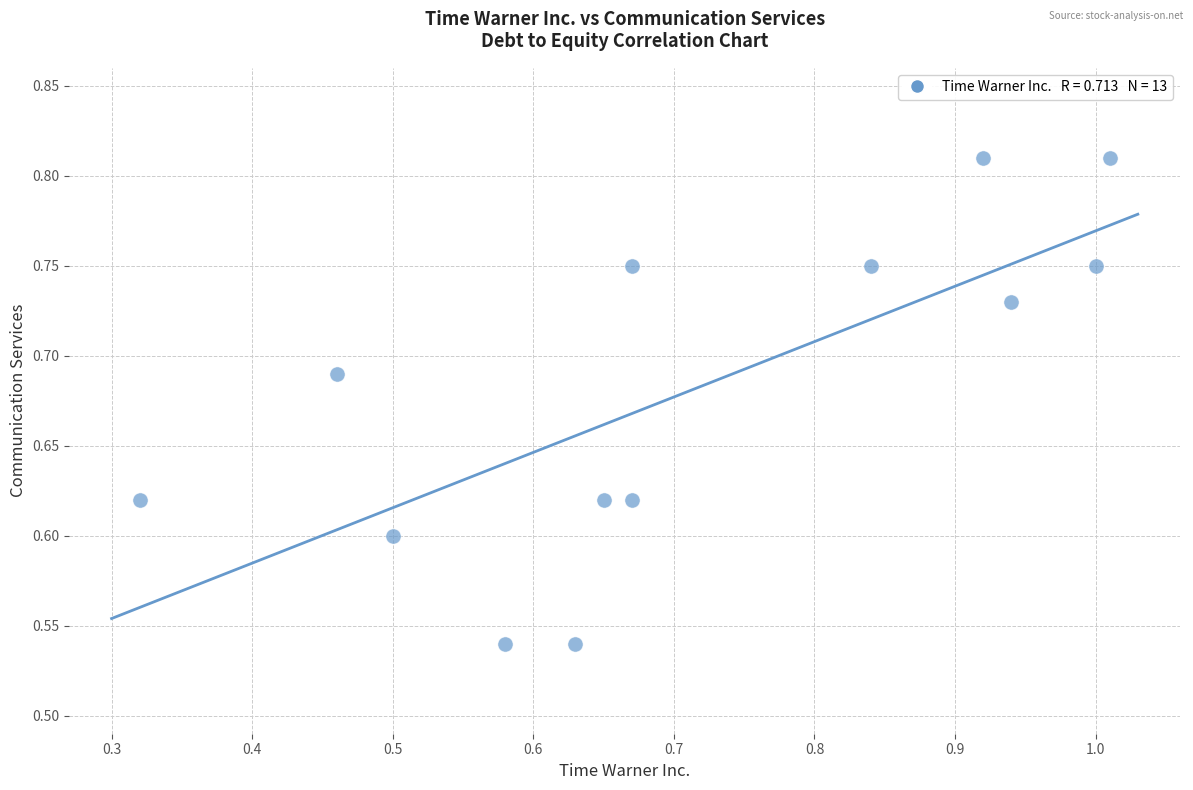

What is the range of Y values (max minus min)?

0.3